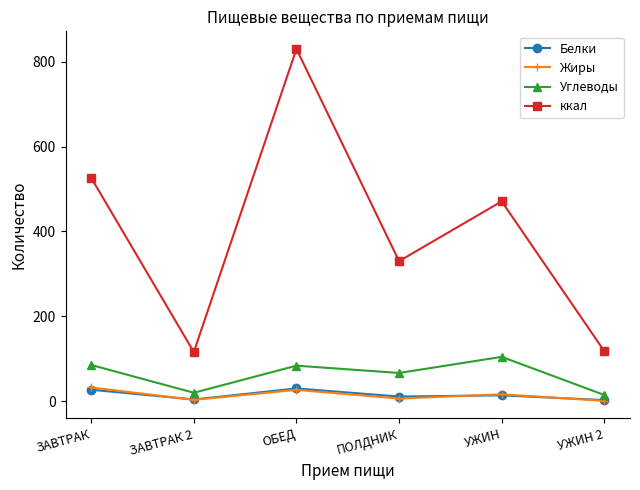

What is the label of the 1st point from the right?

УЖИН 2